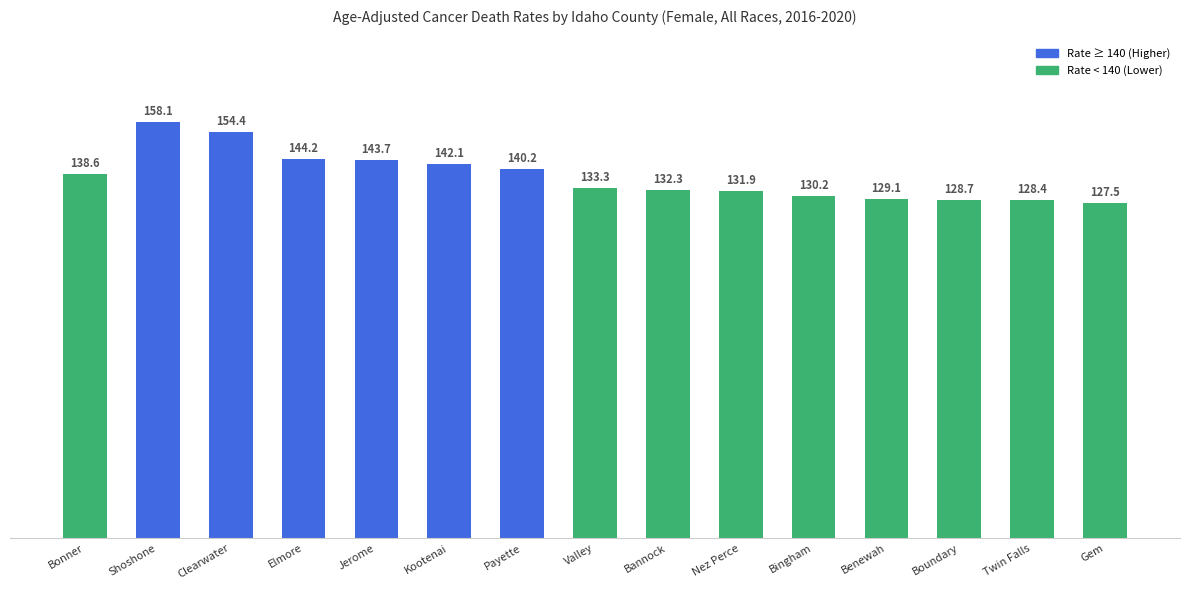

What is the sum of the values at Nez Perce and Shoshone?

290.0